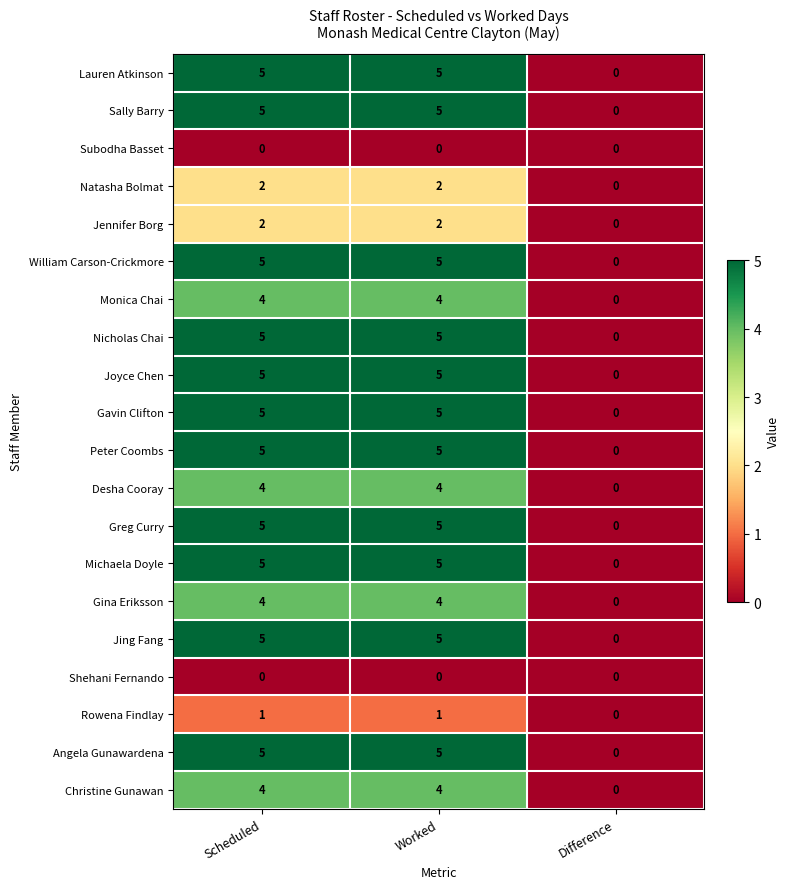

What is the difference between the Desha Cooray values at Scheduled and Difference?

4